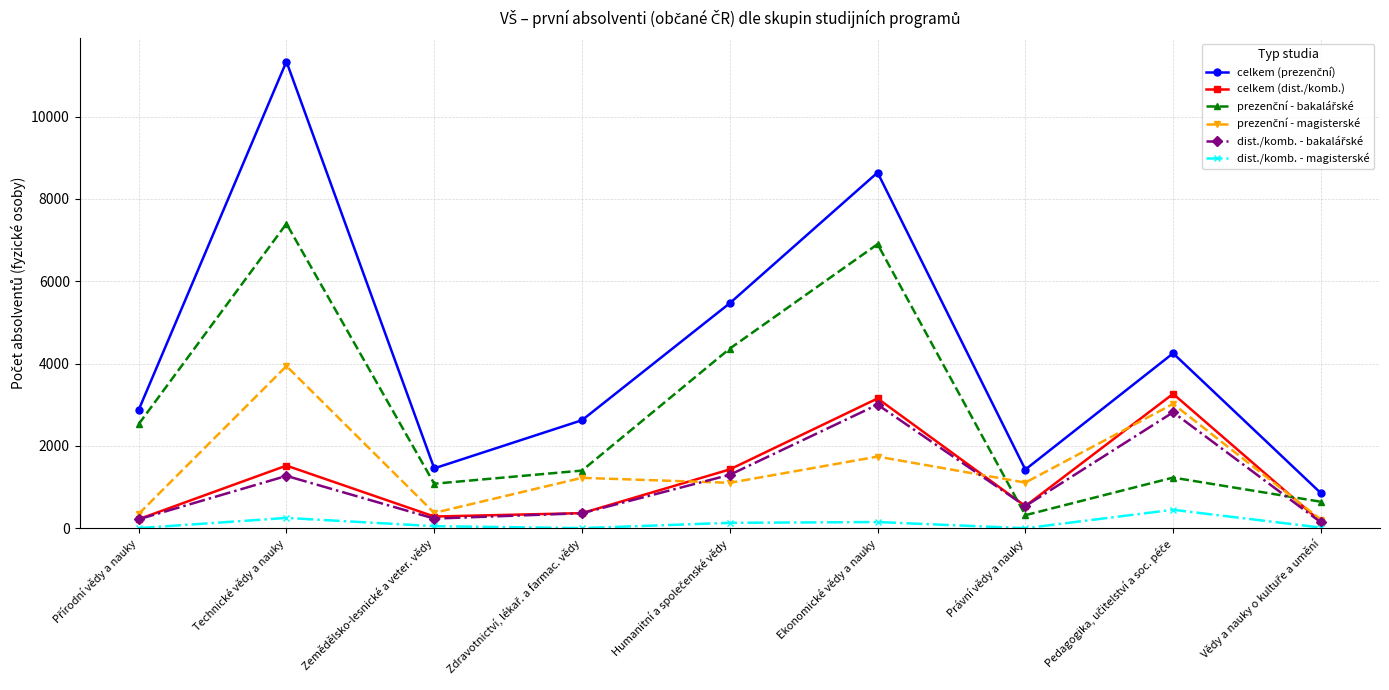

True or false: celkem (dist./komb.) has more than 1 points higher than both neighbors.

True